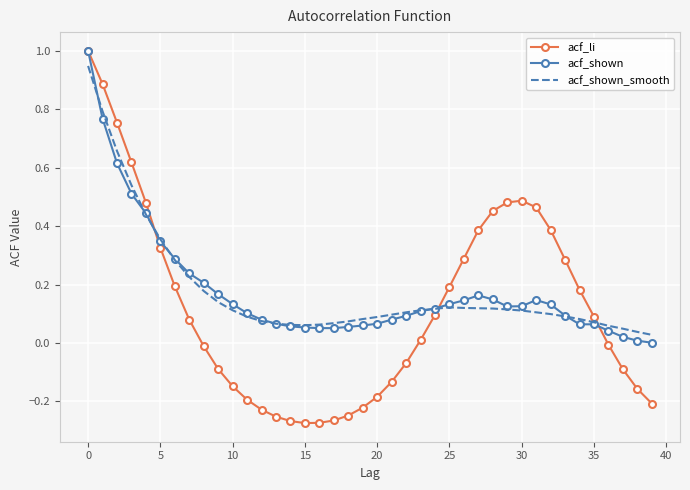

What are all the series names shown in the legend?

acf_li, acf_shown, acf_shown_smooth